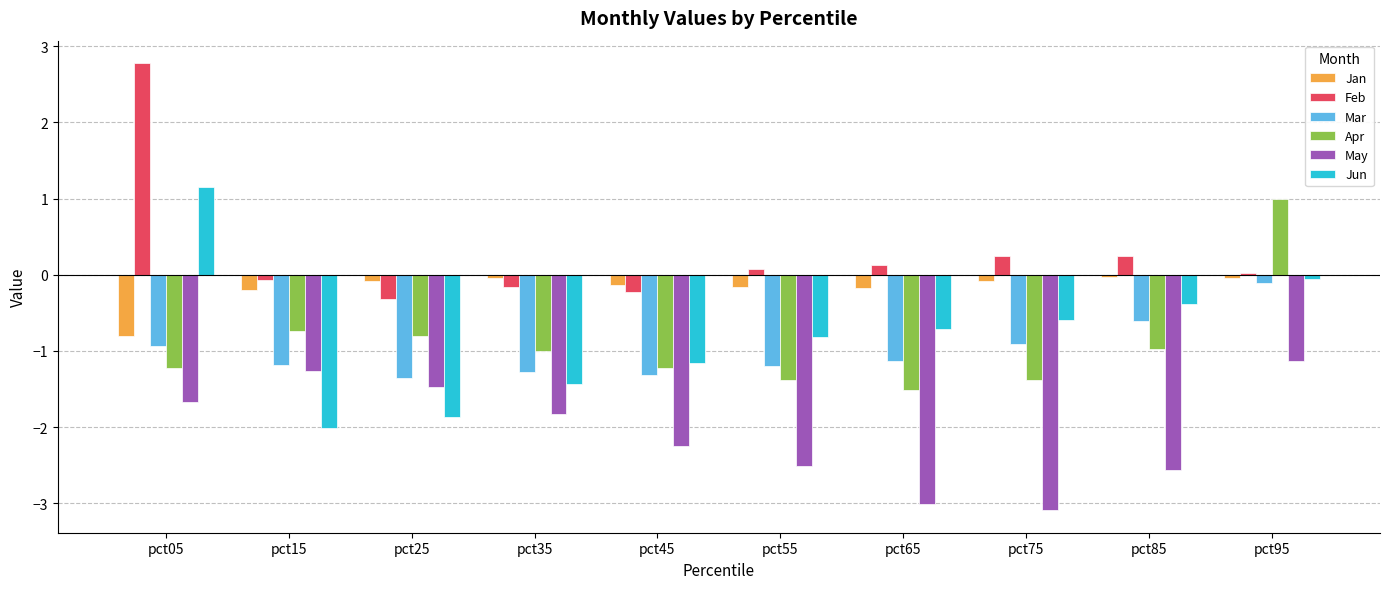

What is the total value across all series at pct55?

-6.0